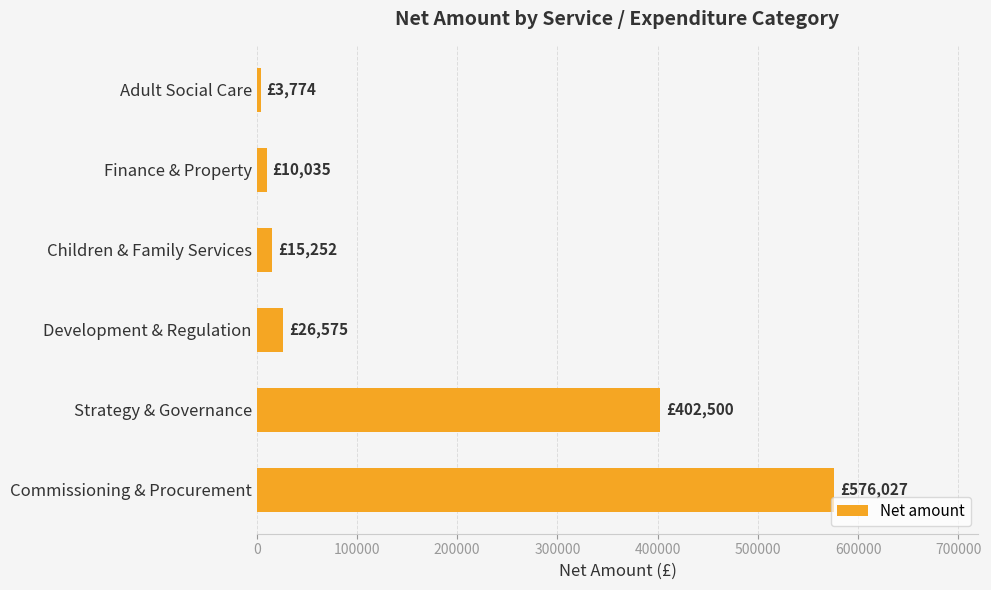

At which category does the chart reach its minimum across all series?

Adult Social Care